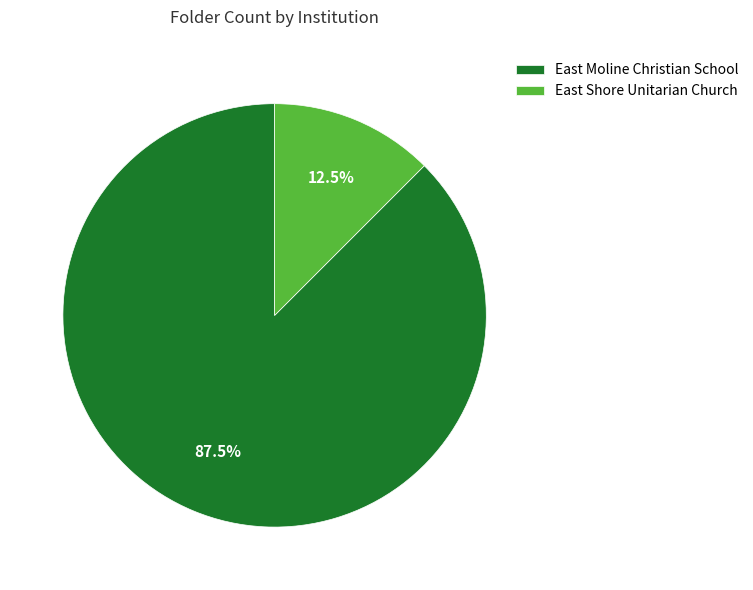

To the nearest percent, what is the combined percentage of East Shore Unitarian Church and East Moline Christian School?

100%